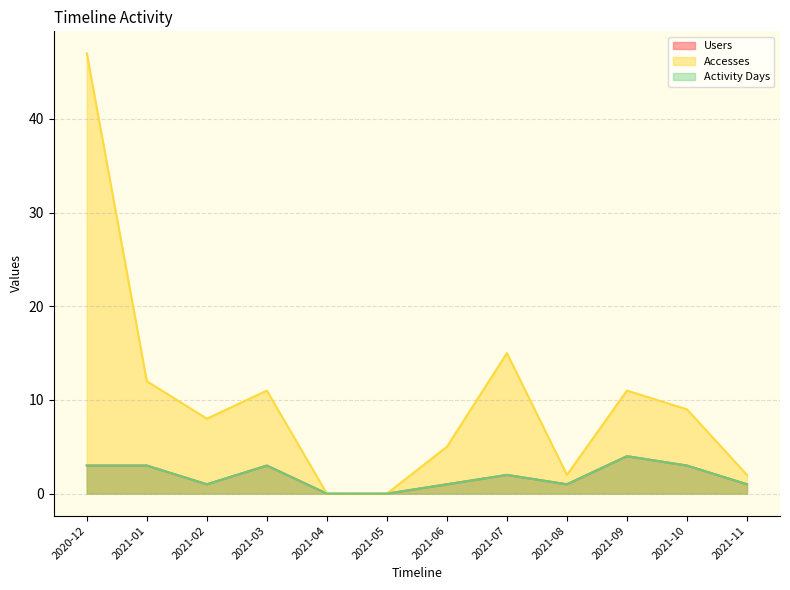

Rank the series at 2021-11 from highest to lowest value.

Accesses, Users, Activity Days